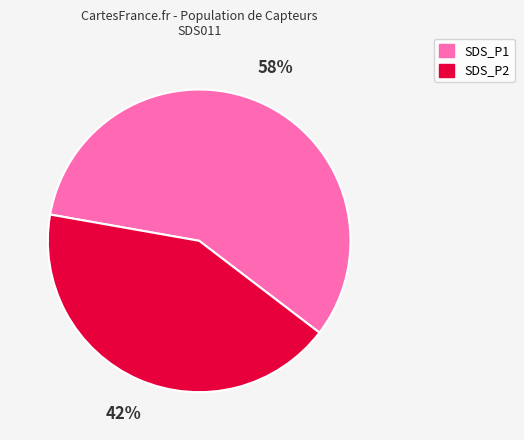

The SDS_P1 slice represents 49% of the pie. True or false?

False